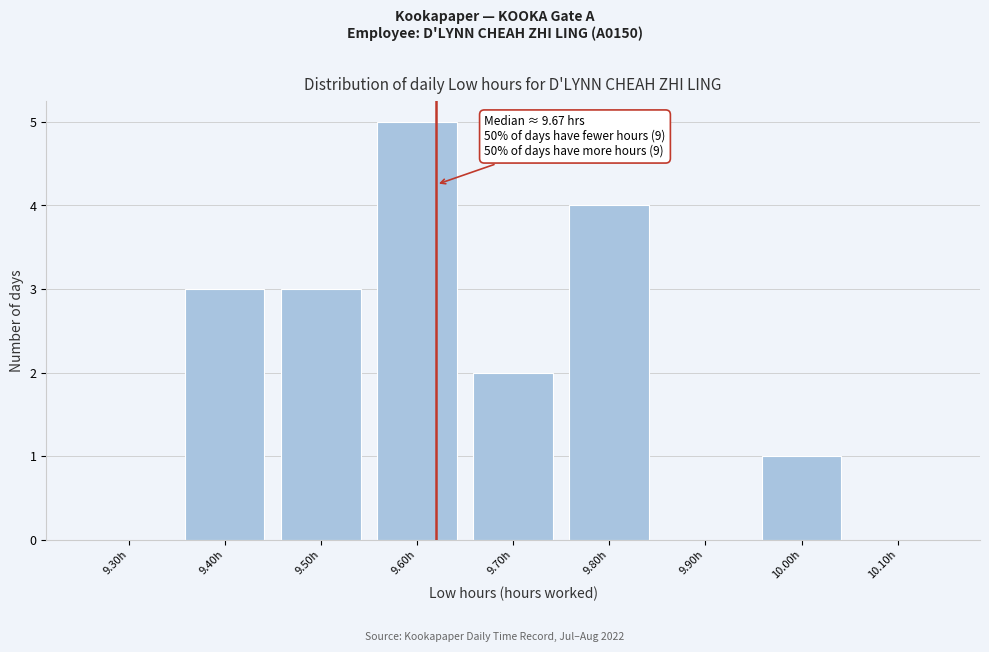

Reading right to left, what are all the values shown in this chart?

10.10h=0	10.00h=1	9.90h=0	9.80h=4	9.70h=2	9.60h=5	9.50h=3	9.40h=3	9.30h=0